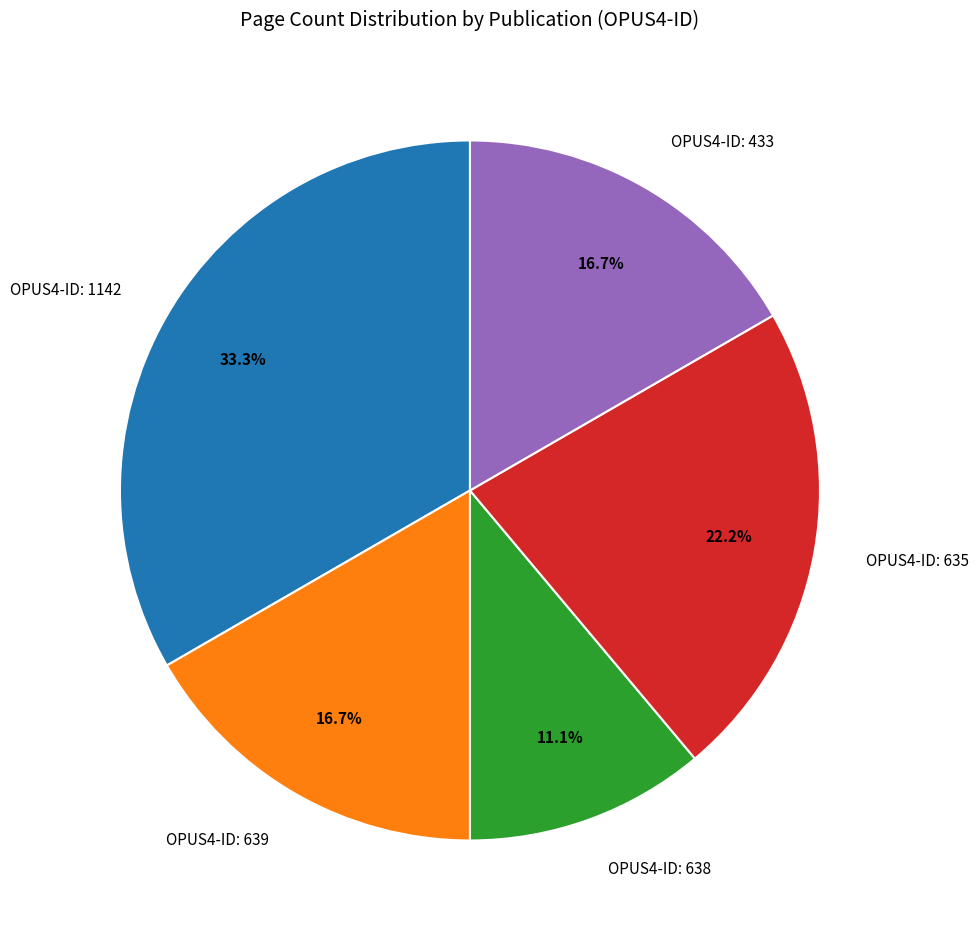

What percentage do OPUS4-ID: 433 and OPUS4-ID: 635 together represent?

38.9%